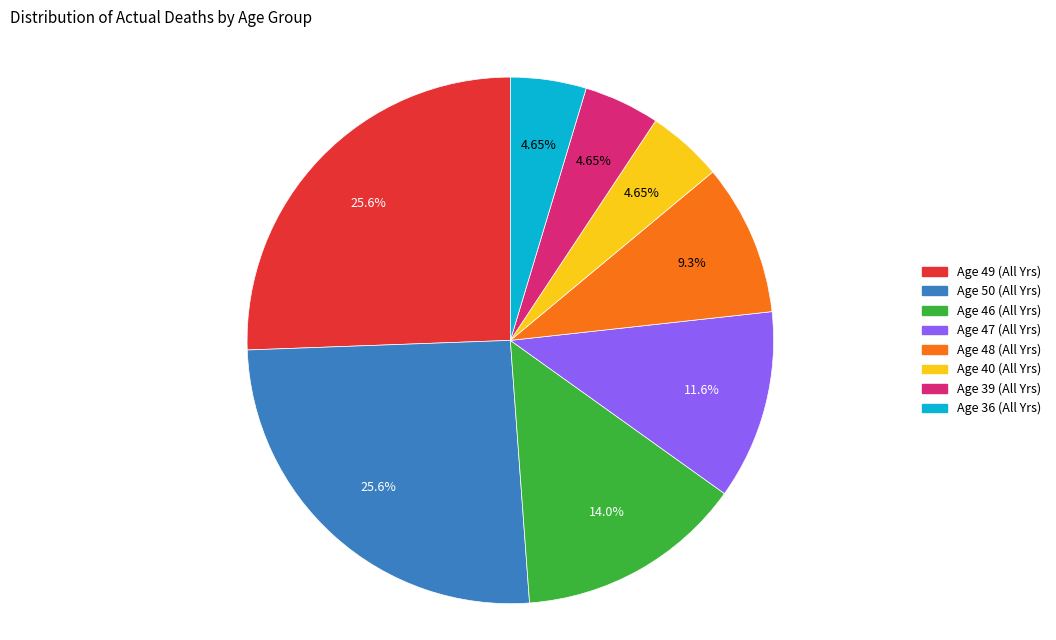

Is Age 48 (All Yrs) the majority of the pie?

No